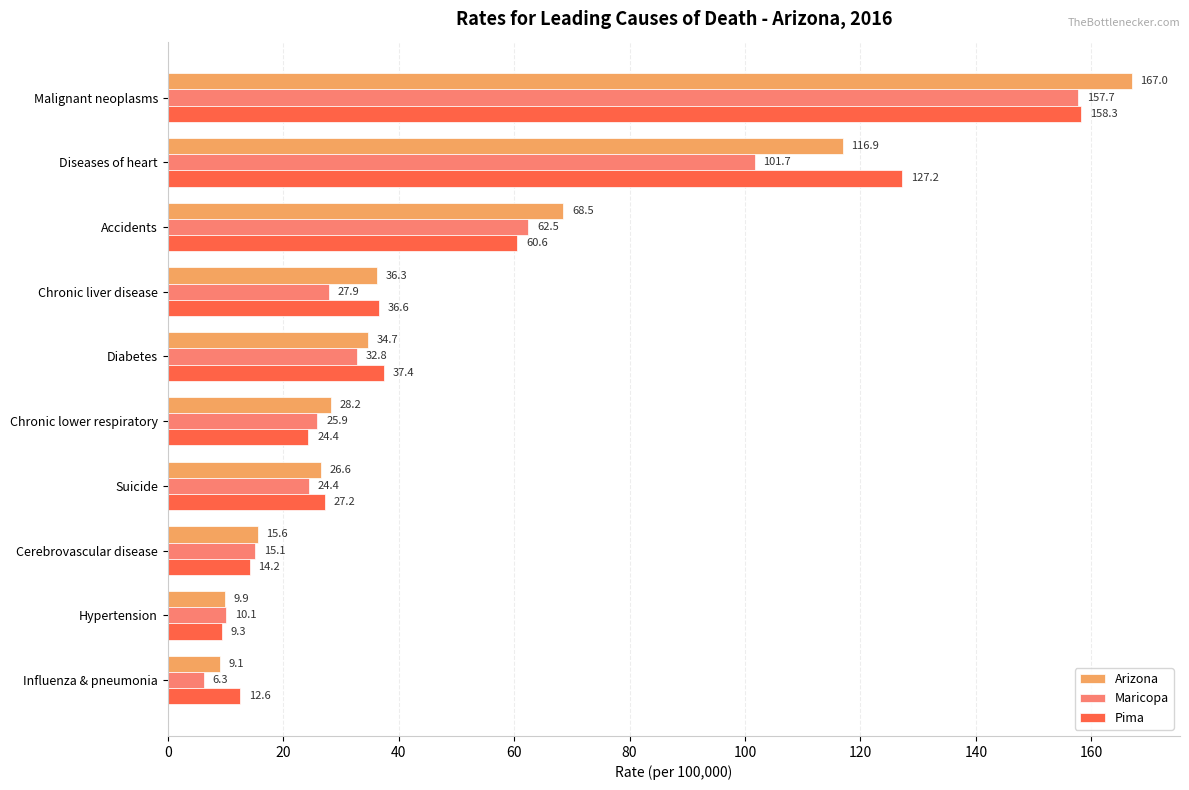

How many distinct data groups are displayed?

3